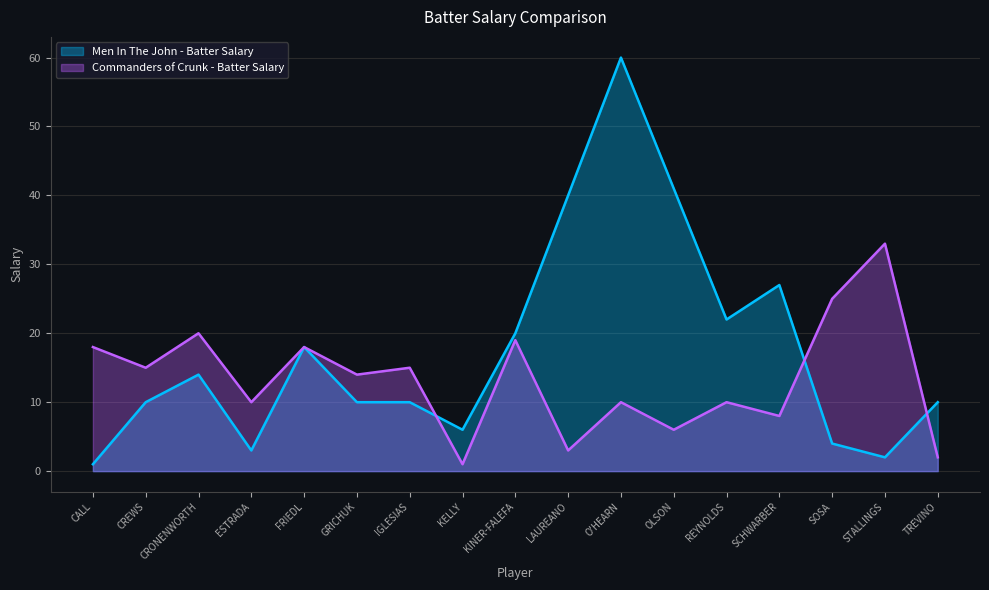

At which label does the data first exceed 10?

CRONENWORTH